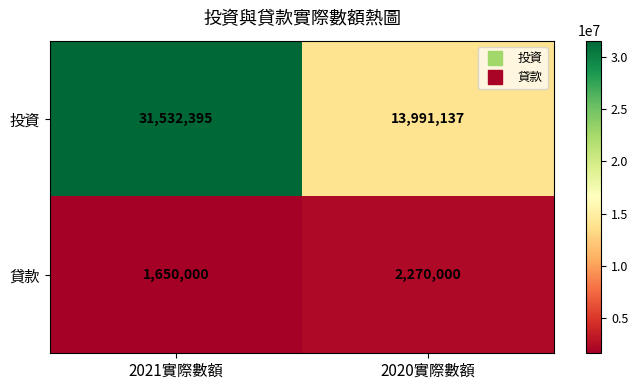

Which label corresponds to the smallest value in the chart?

2021實際數額